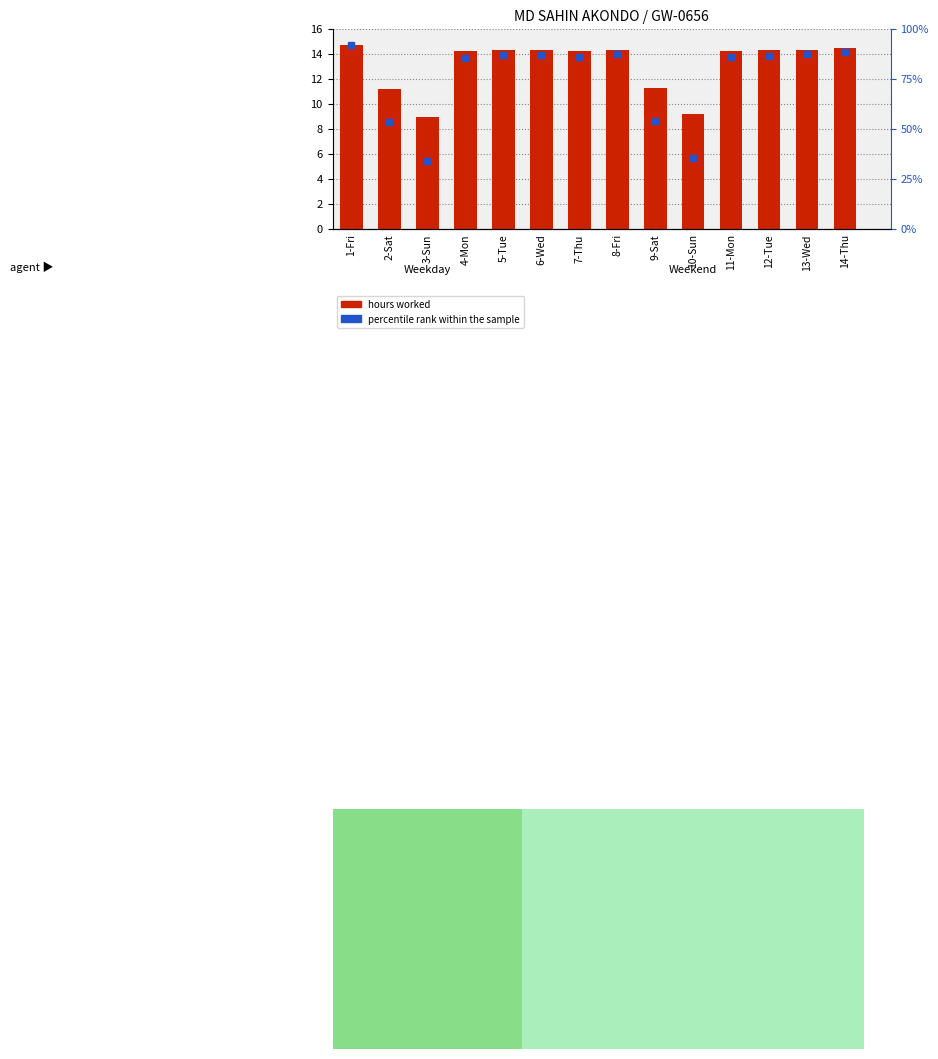

At which label does the data first exceed 14?

1-Fri